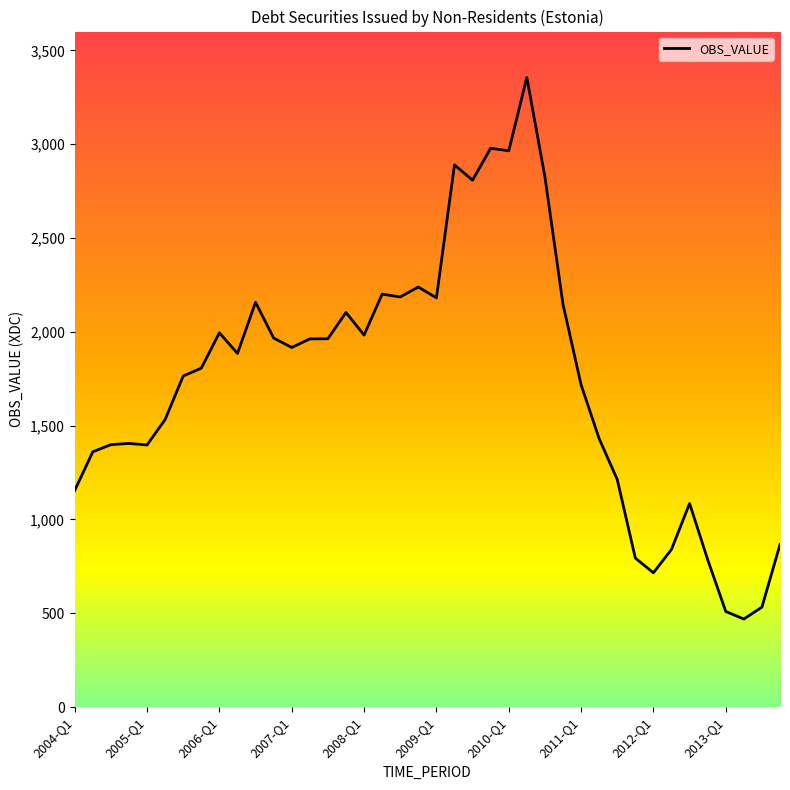

What is the maximum value shown in the chart?

3355.0